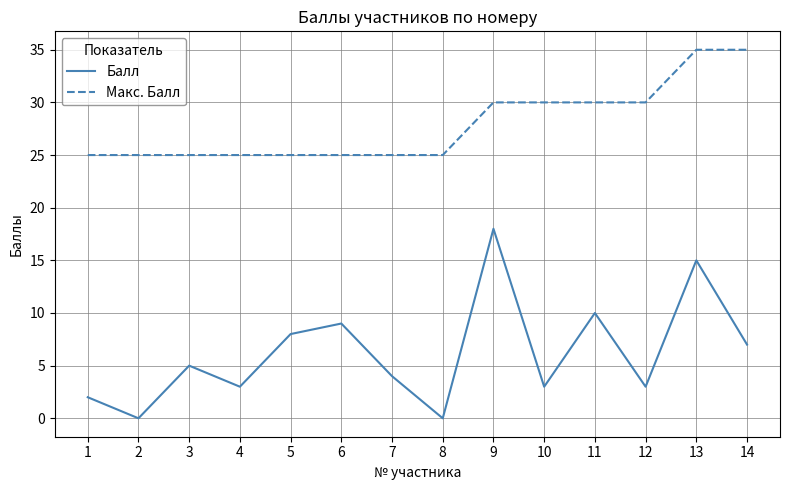

True or false: Балл and Макс. Балл cross at least once.

False